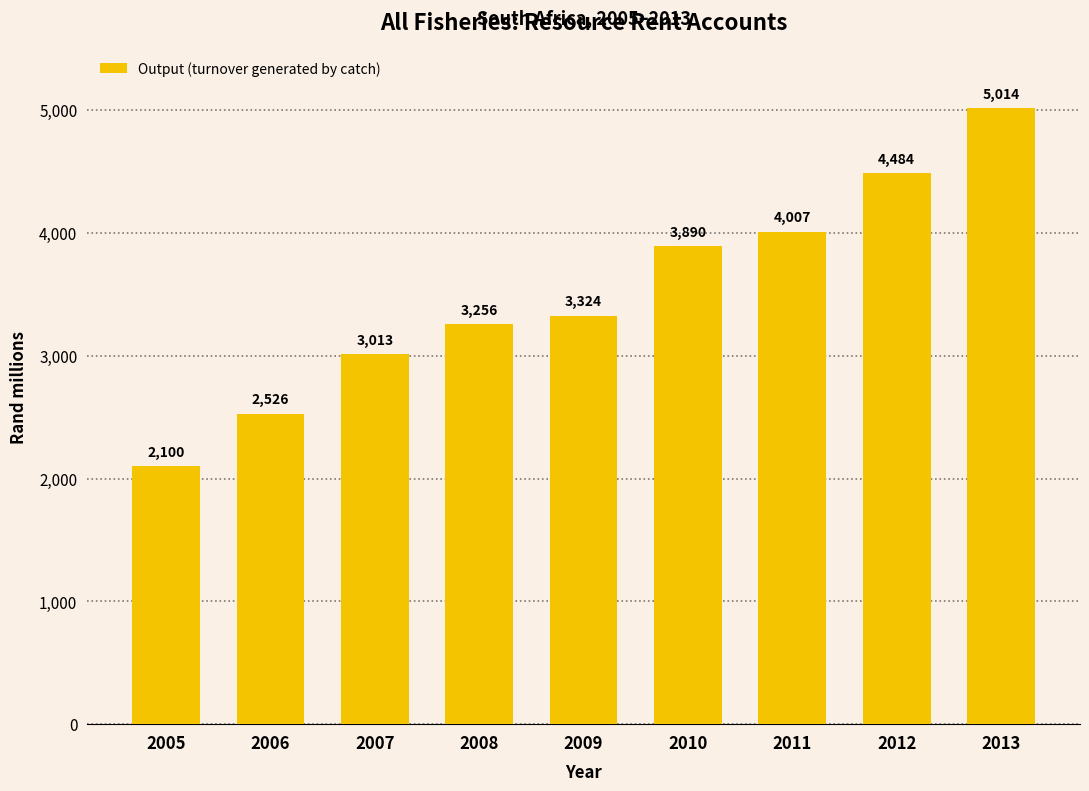

What is the sum of all values?

31614.2